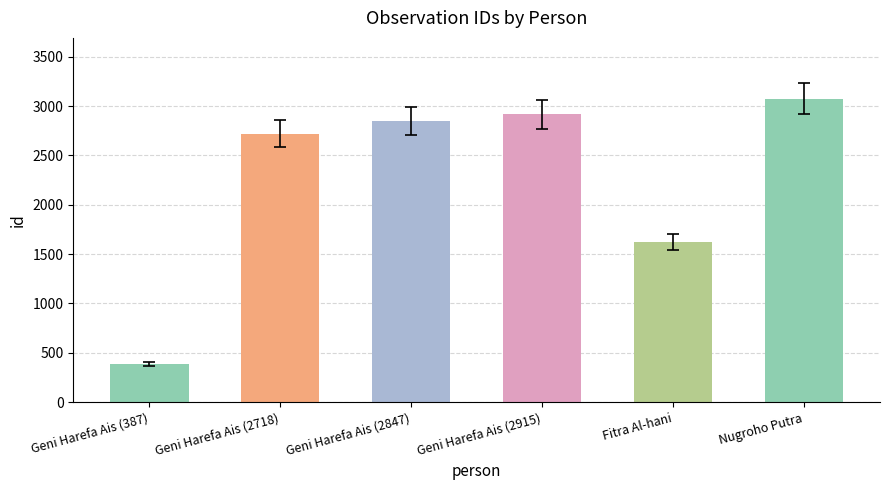

What is the maximum value shown in the chart?

3075